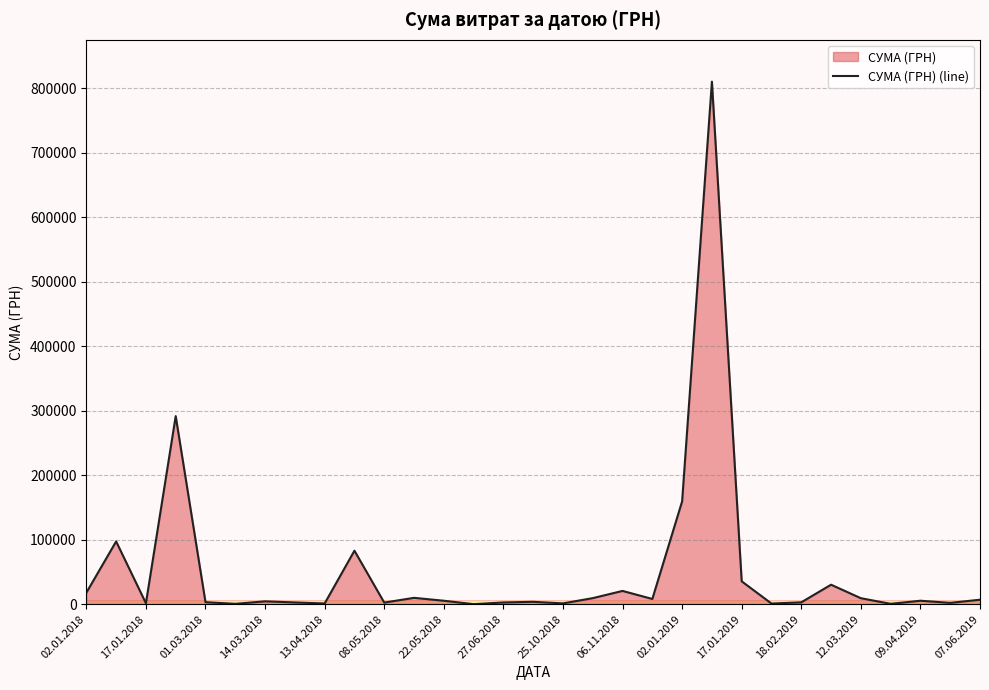

Is it true that the value at 17.01.2018 is 1540.6?

True